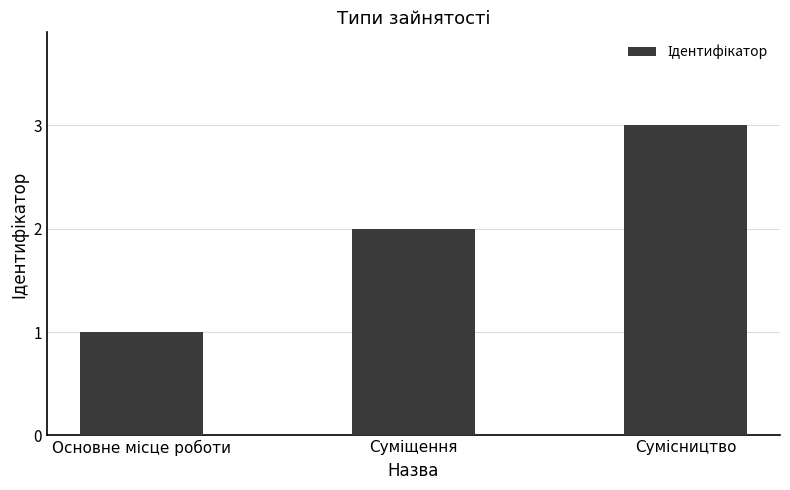

What is the greatest value displayed?

3